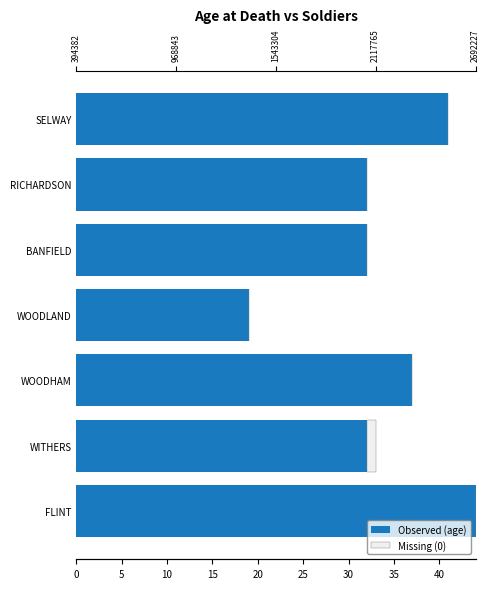

What is the value of the Observed (age) bar at the 5th from the left?

32